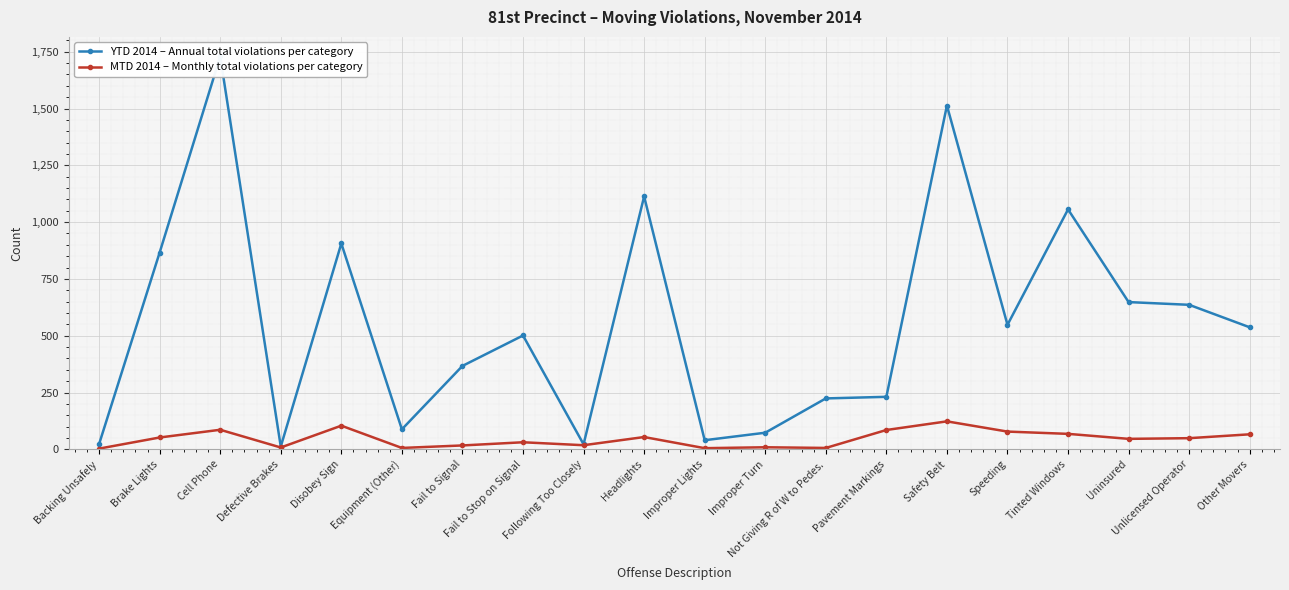

Where does the MTD 2014 – Monthly total violations per category series first go above 49?

Brake Lights